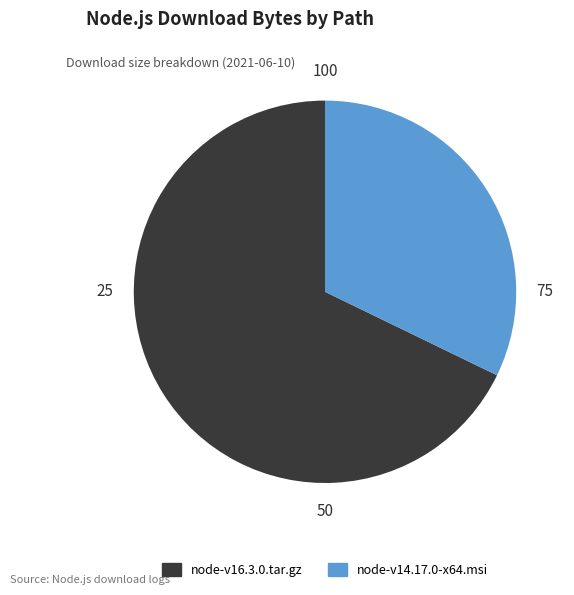

Is it true that node-v14.17.0-x64.msi is 32% of the pie?

True